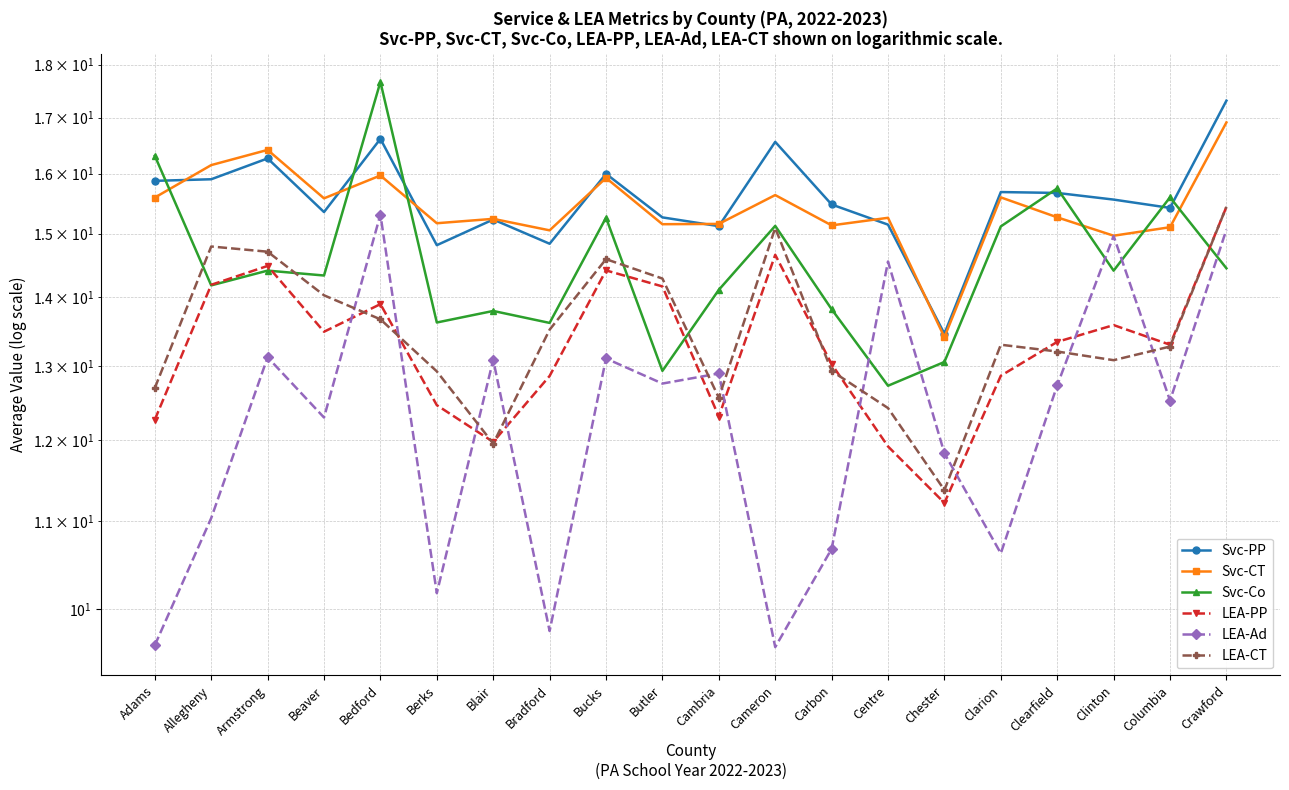

Is this an area chart (filled region under the line)?

No